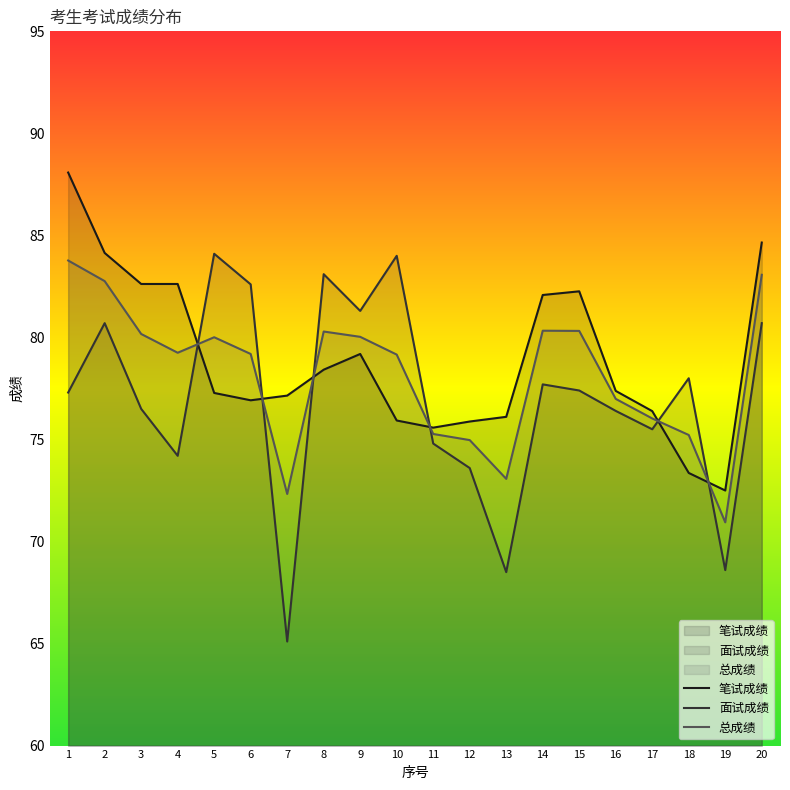

At which category does the chart reach its minimum across all series?

7